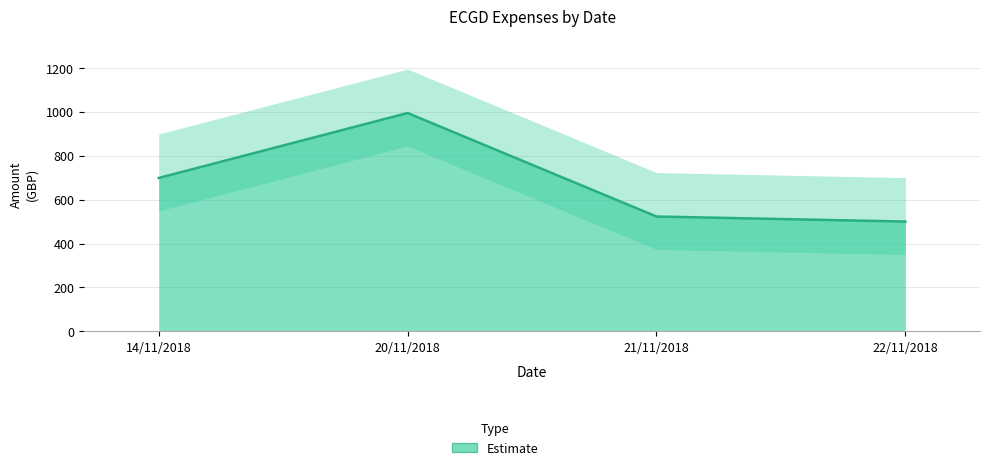

How many values are below 698?

2